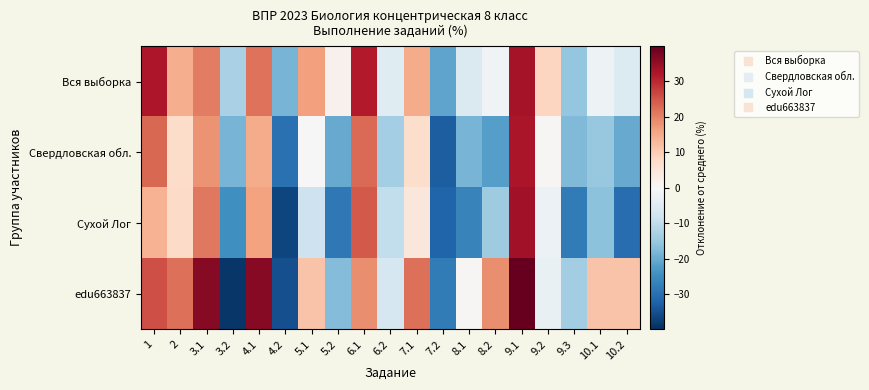

What is the spread (max minus min) of values at 7.2?

11.9